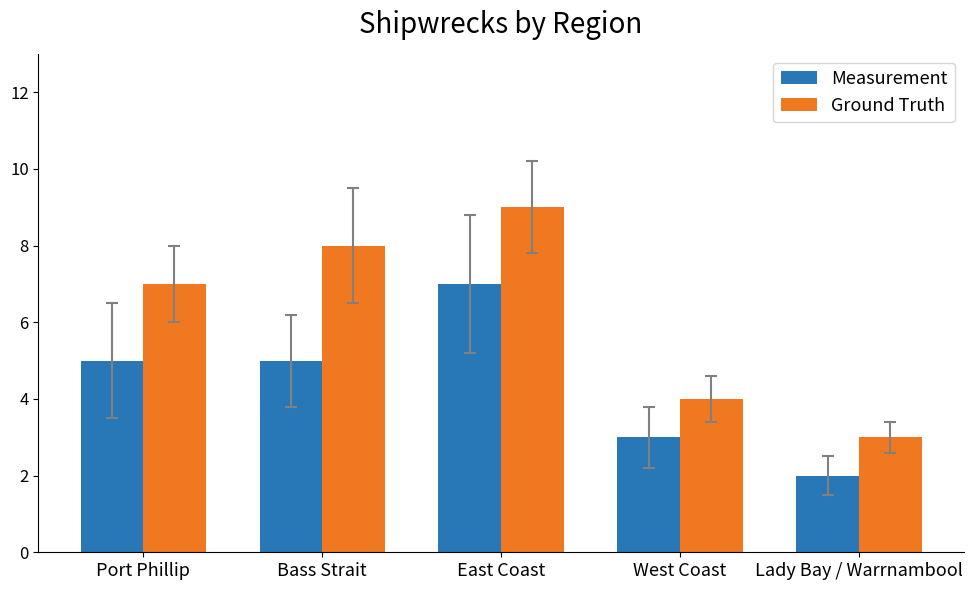

What are all the series names shown in the legend?

Measurement, Ground Truth